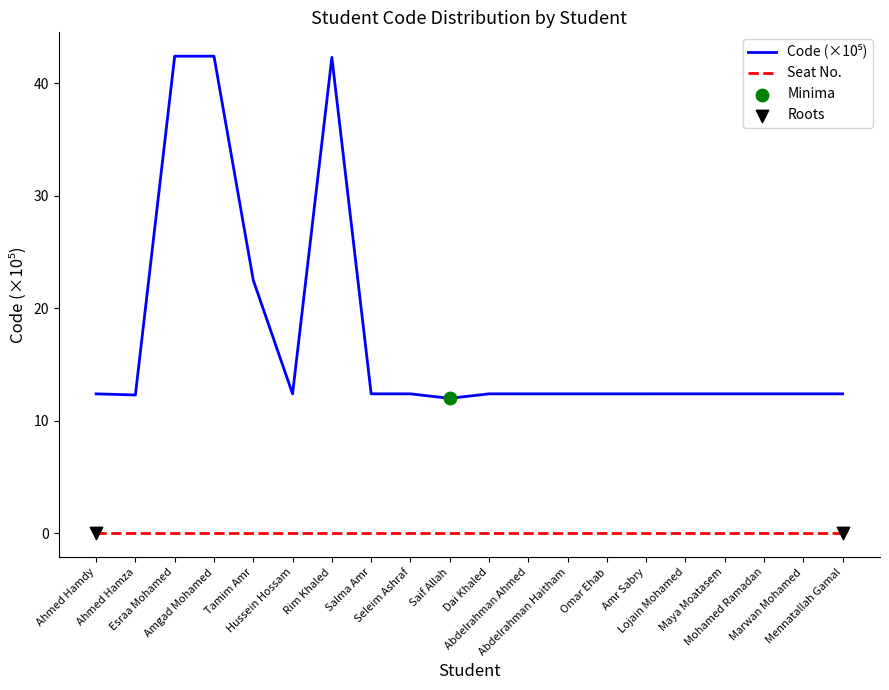

What is the maximum value shown in the chart?

42.4